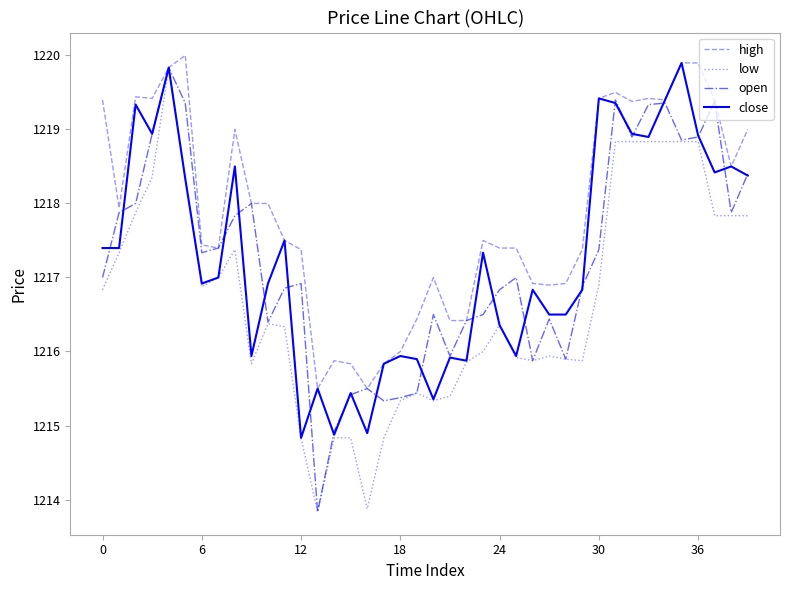

What is the minimum value shown in the chart?

1213.8